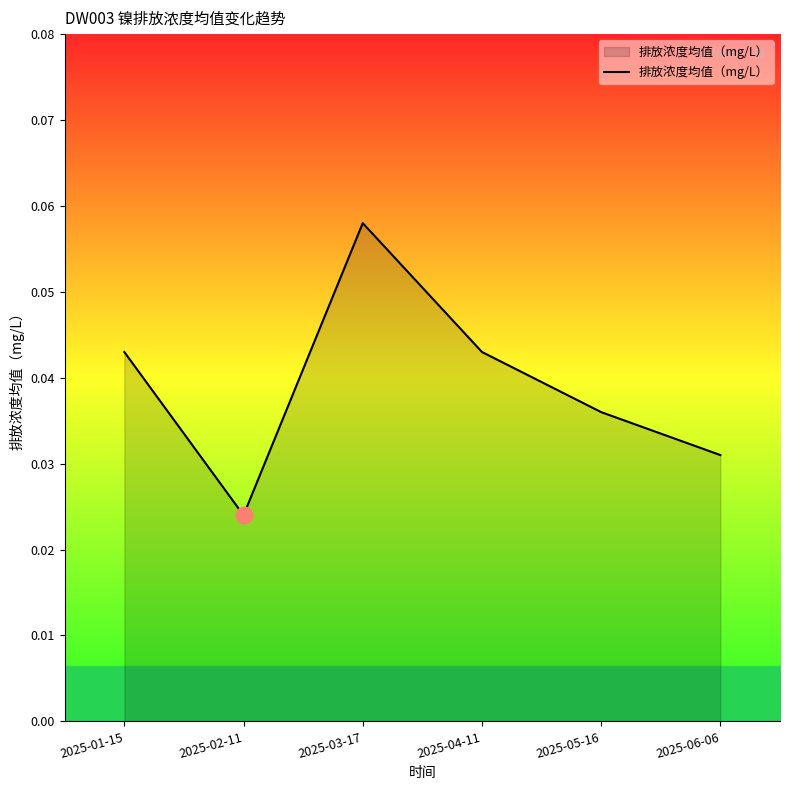

True or false: the data shows 0.1 at 2025-05-16.

False